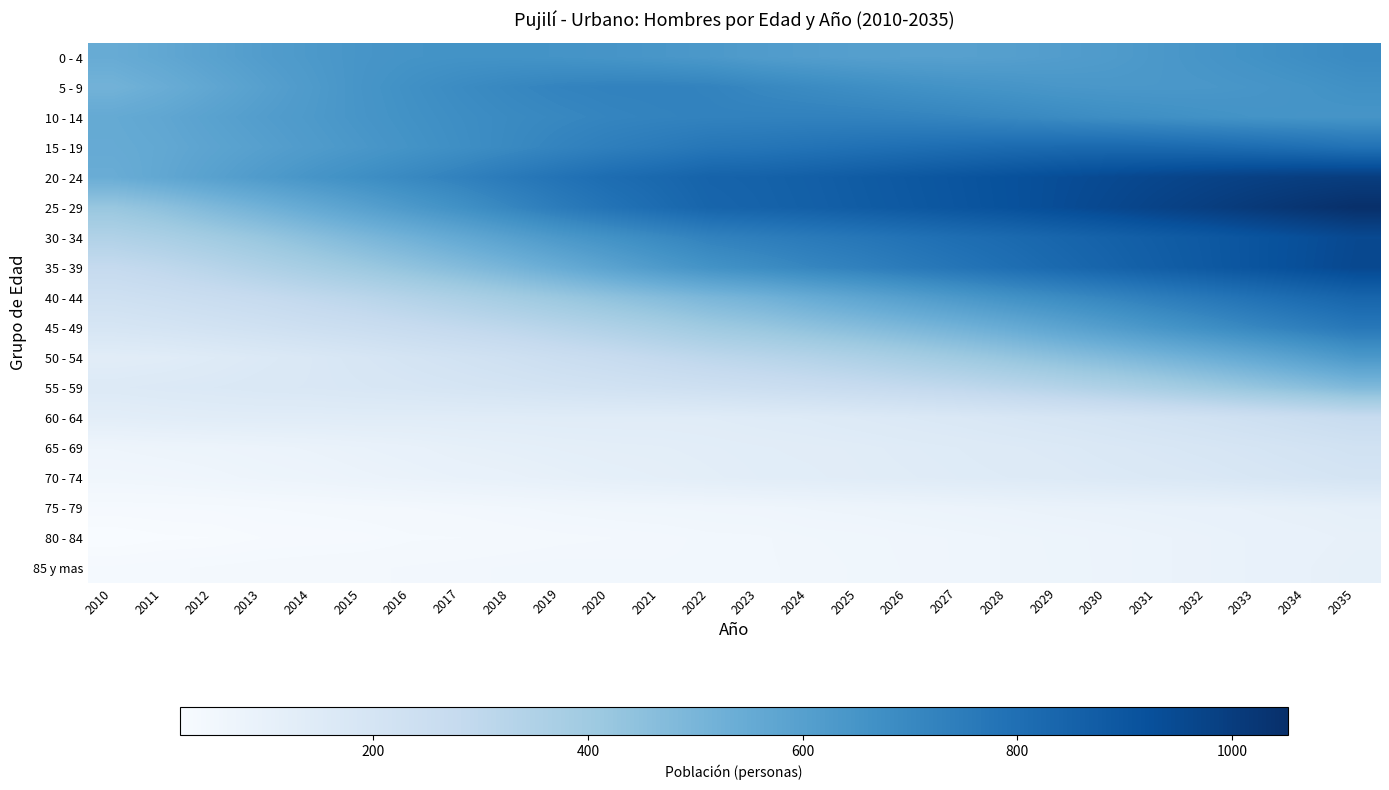

At 2019, list the series in order from smallest to largest.

80 - 84, 85 y mas, 75 - 79, 70 - 74, 65 - 69, 60 - 64, 55 - 59, 50 - 54, 45 - 49, 40 - 44, 35 - 39, 30 - 34, 0 - 4, 10 - 14, 5 - 9, 15 - 19, 25 - 29, 20 - 24